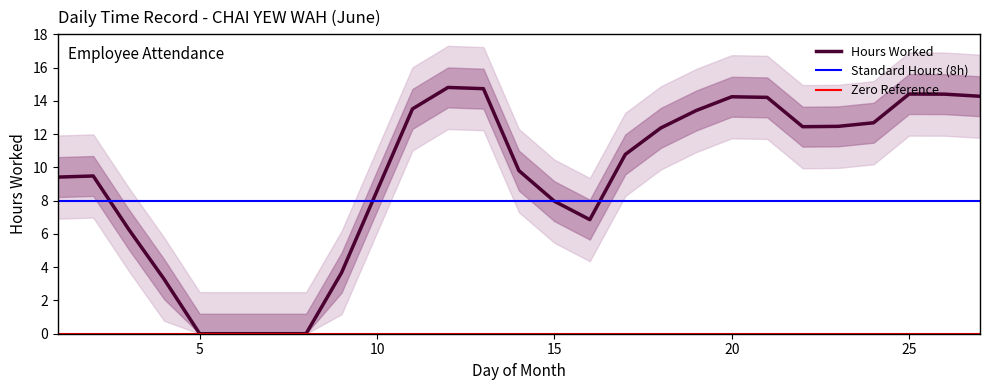

Is it true that Hours Worked equals 0.0 at 5?

True